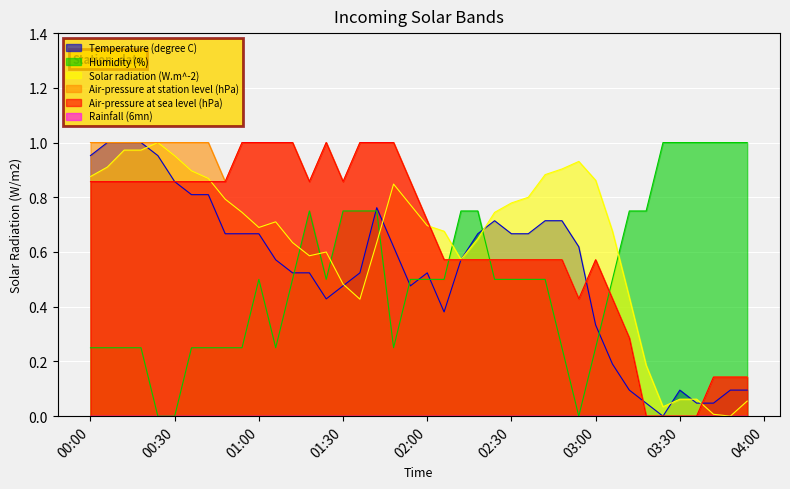

True or false: Air-pressure at station level (hPa) and Humidity (%) intersect in this chart.

True